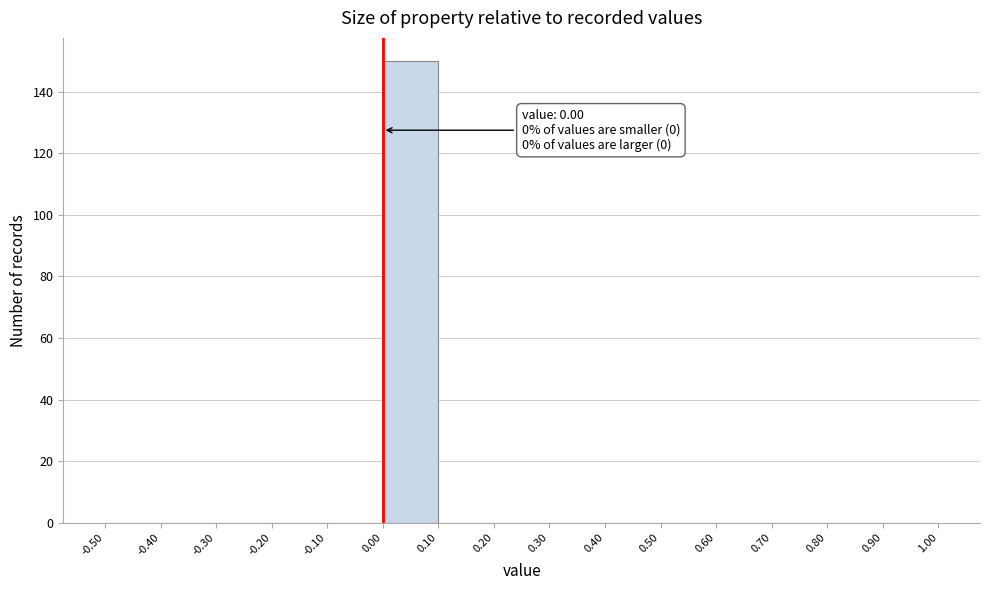

Over which range of the x-axis is the bar tallest?

0.00 to 0.10